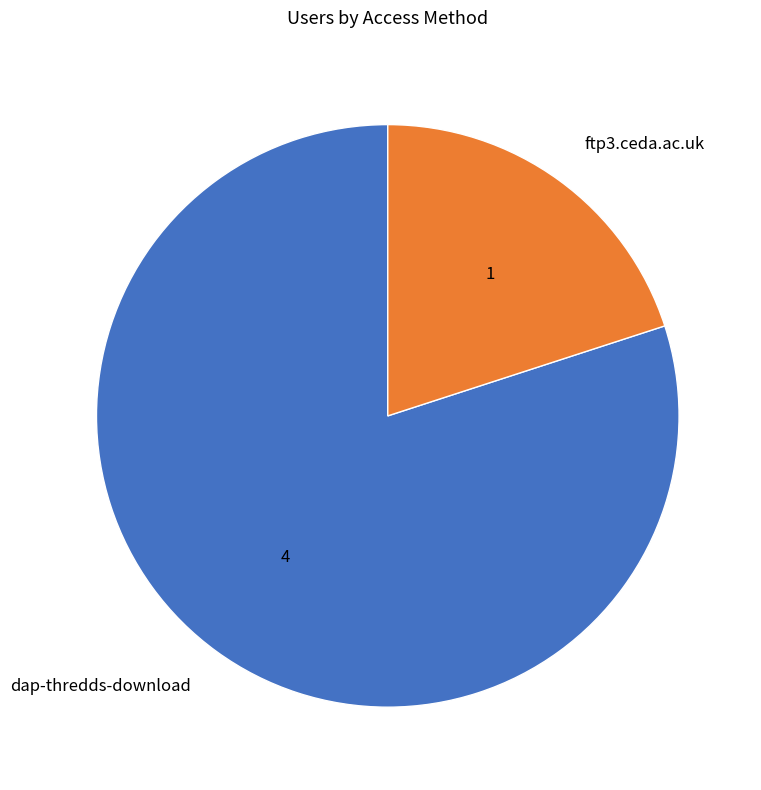

Is the sum of dap-thredds-download and ftp3.ceda.ac.uk greater than half?

Yes